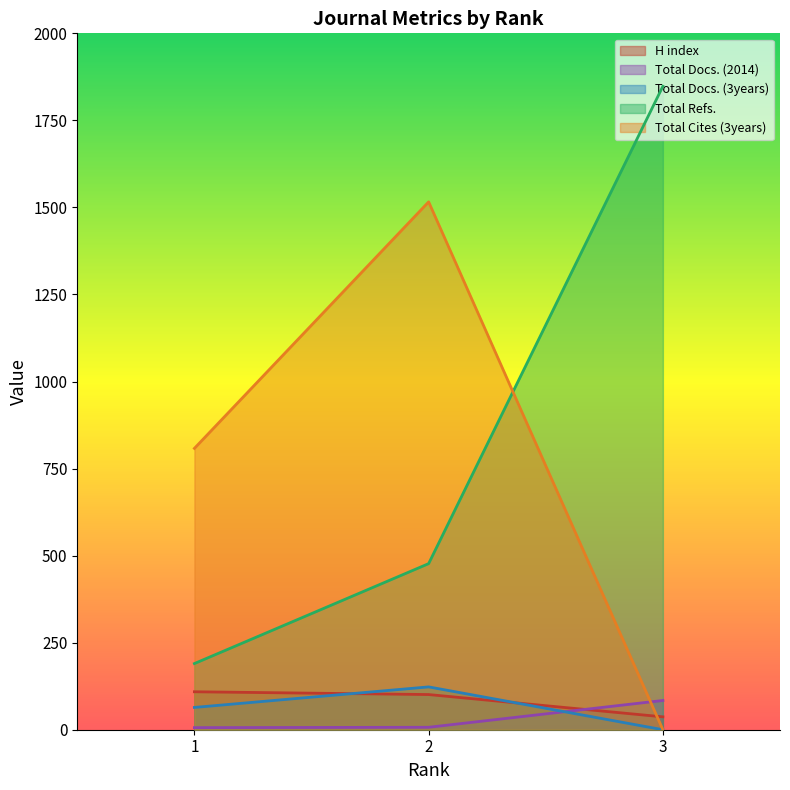

Is it true that Total Docs. (2014) equals 4 at 2?

False